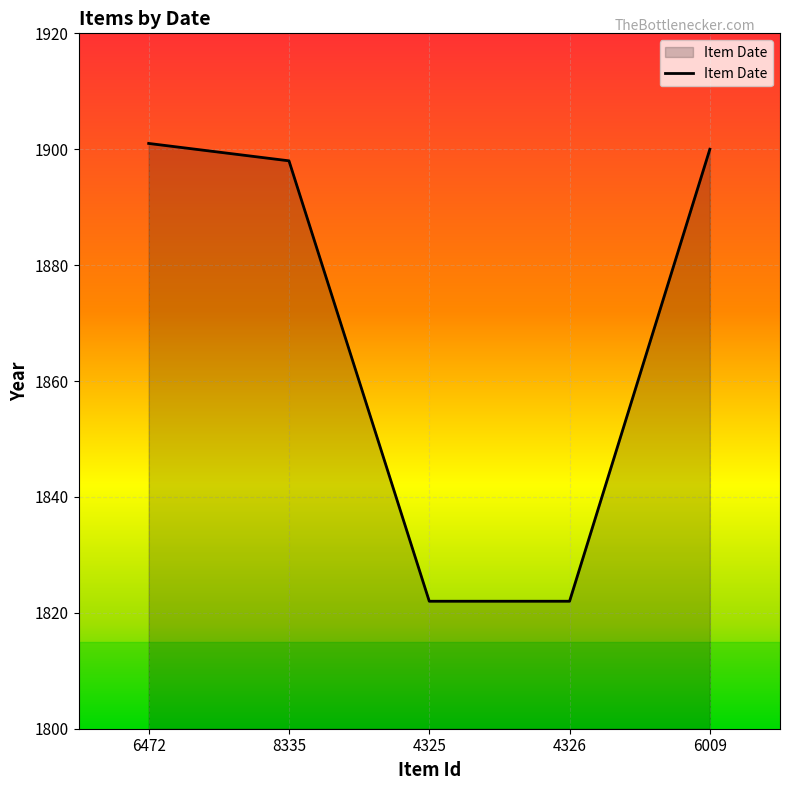

What is the maximum value shown in the chart?

1901